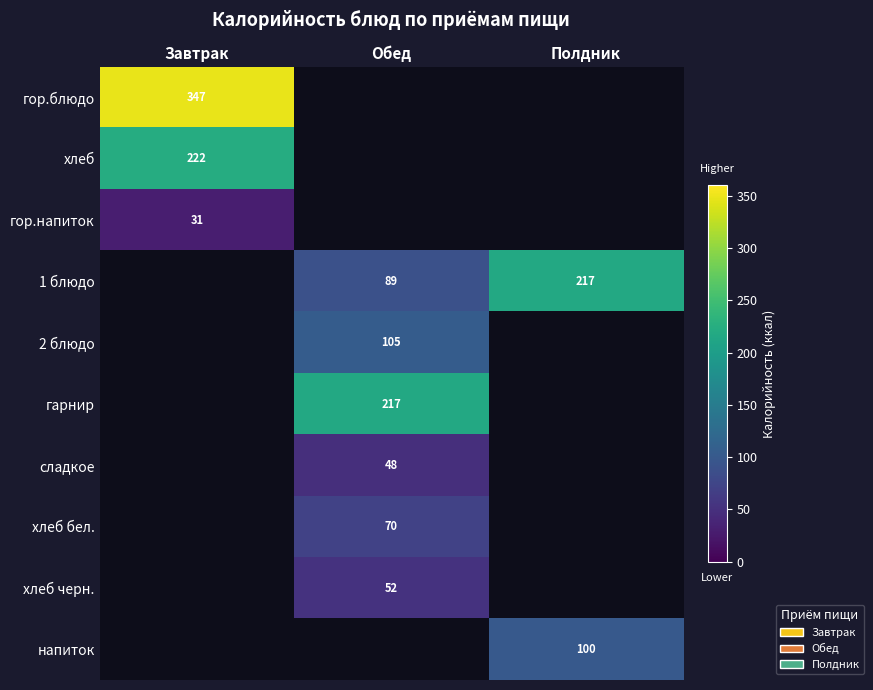

True or false: гор.блюдо has a value of 347.5 at Завтрак.

True